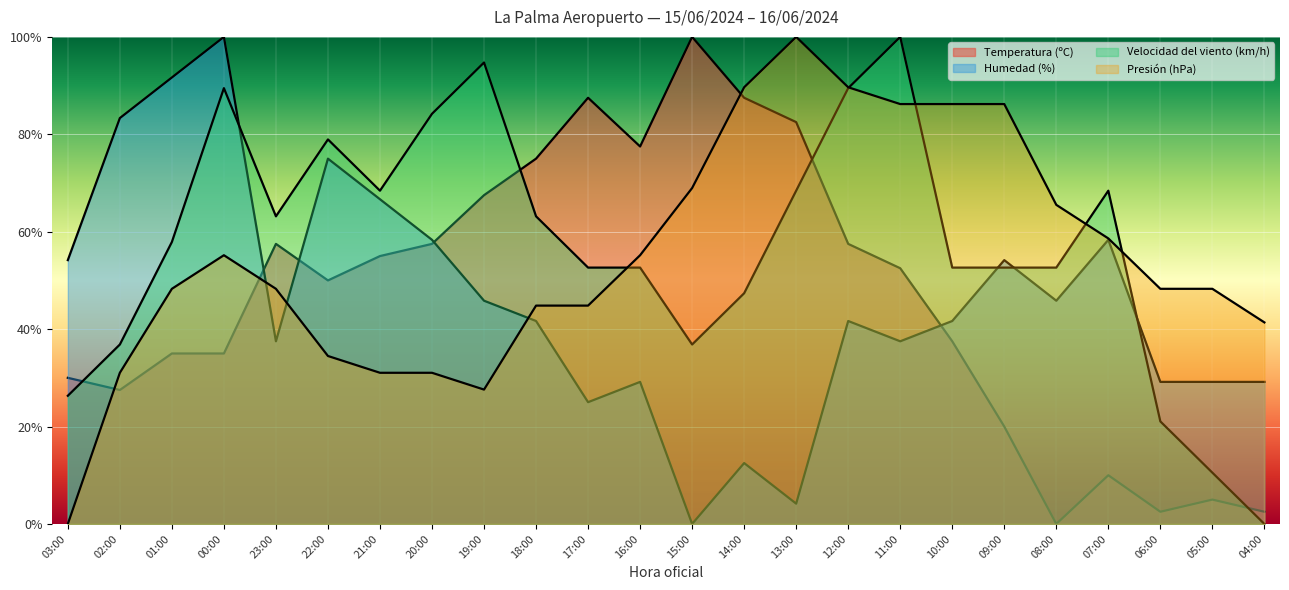

How many lines are shown in the chart?

4